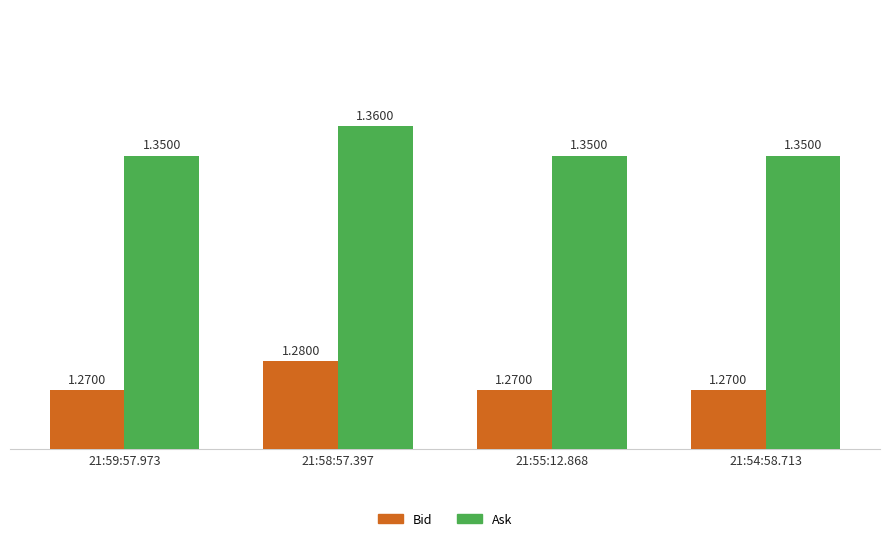

Rank the series at 21:58:57.397 from lowest to highest value.

Bid, Ask